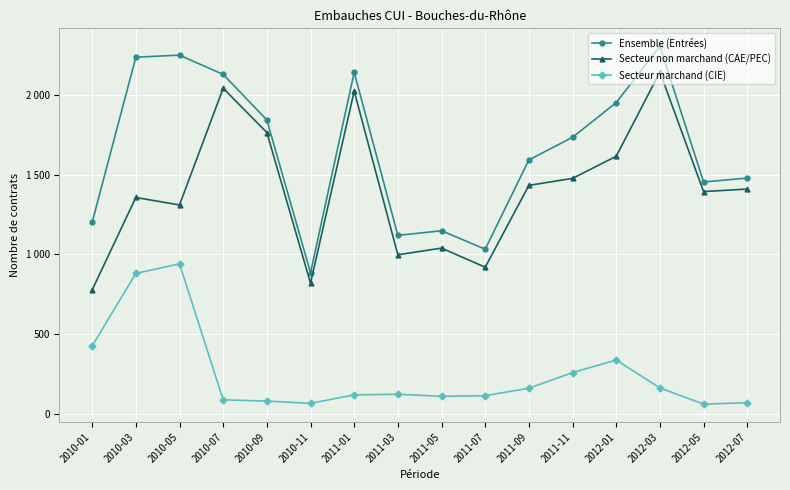

Which series changed the most between 2011-07 and 2011-09?

Ensemble (Entrées)